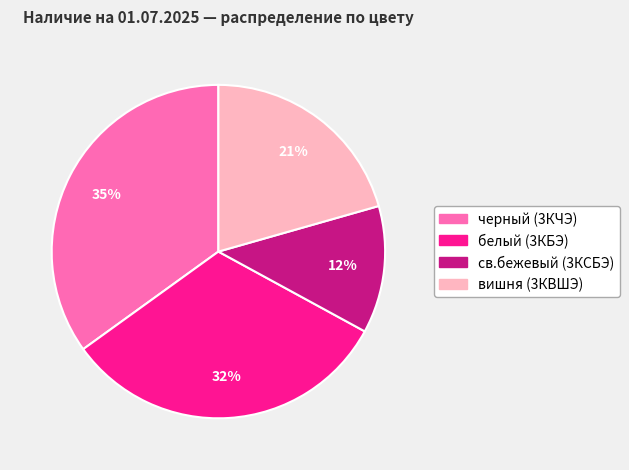

Which category has the smallest portion of the pie?

св.бежевый (3КСБЭ)